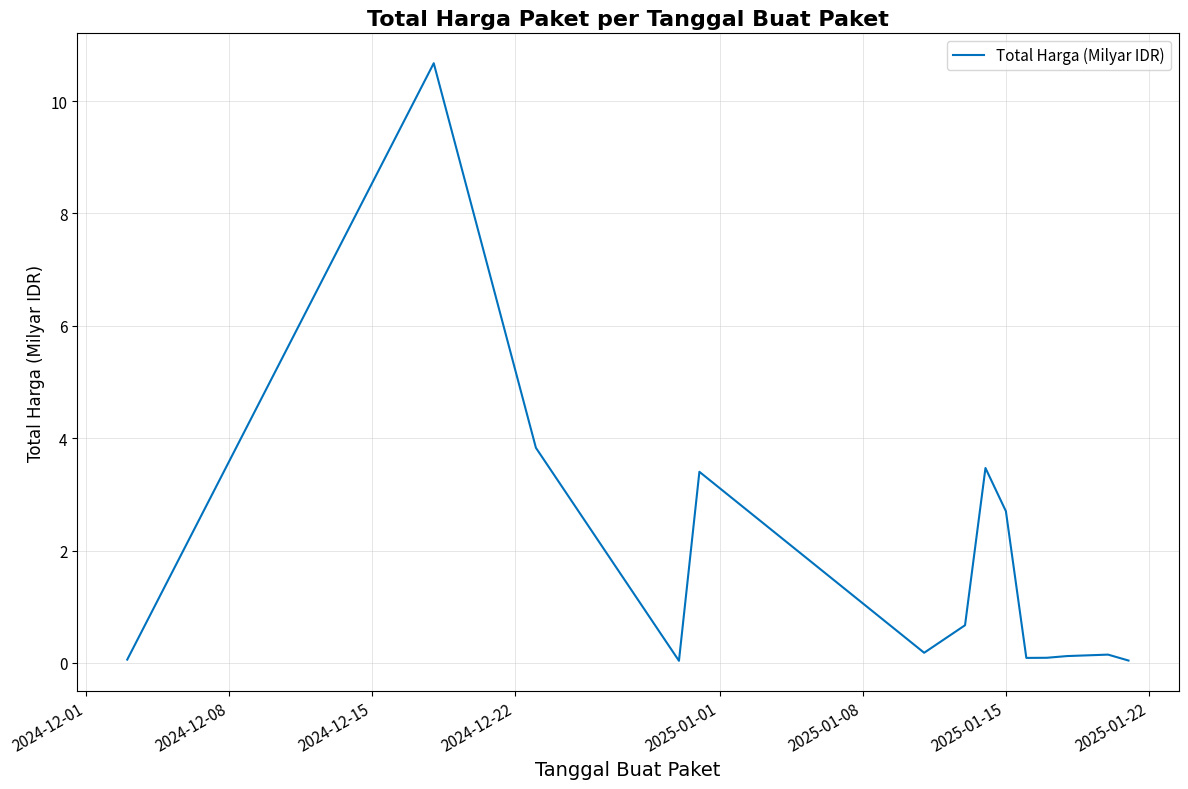

What is the difference between the maximum and minimum values?

10.6